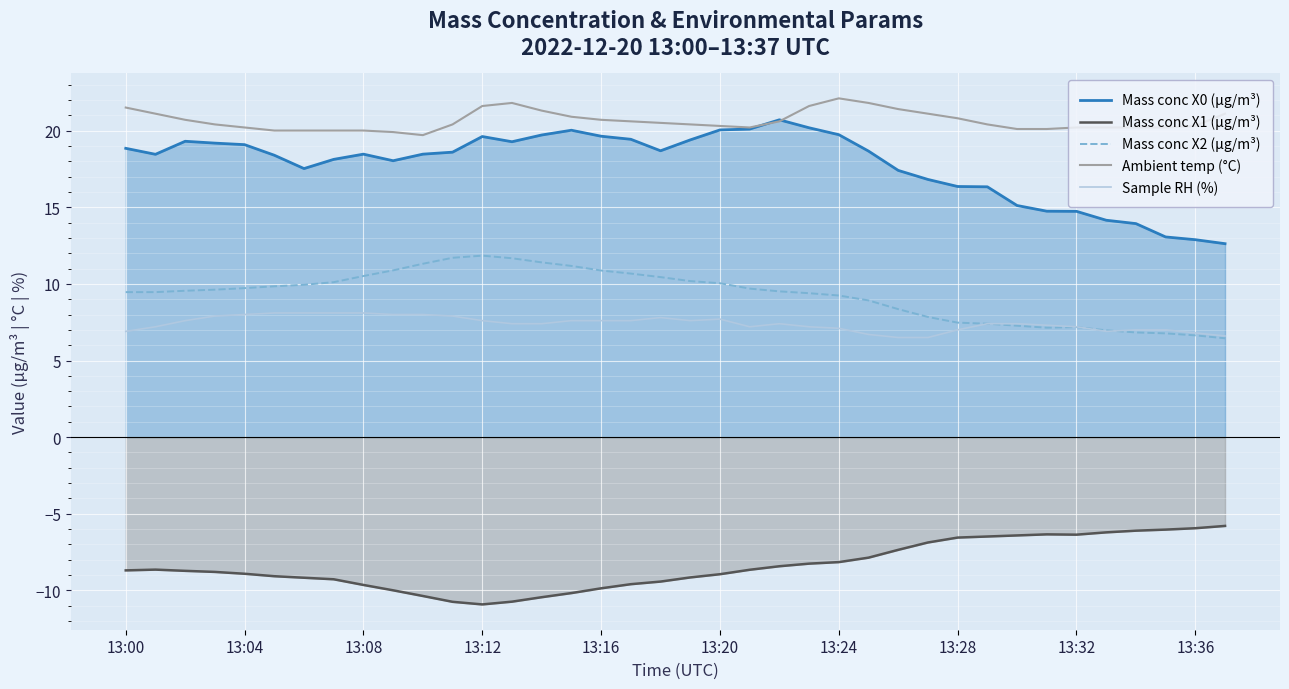

True or false: Mass conc X1 (μg/m³) and Ambient temp (°C) cross at least once.

False